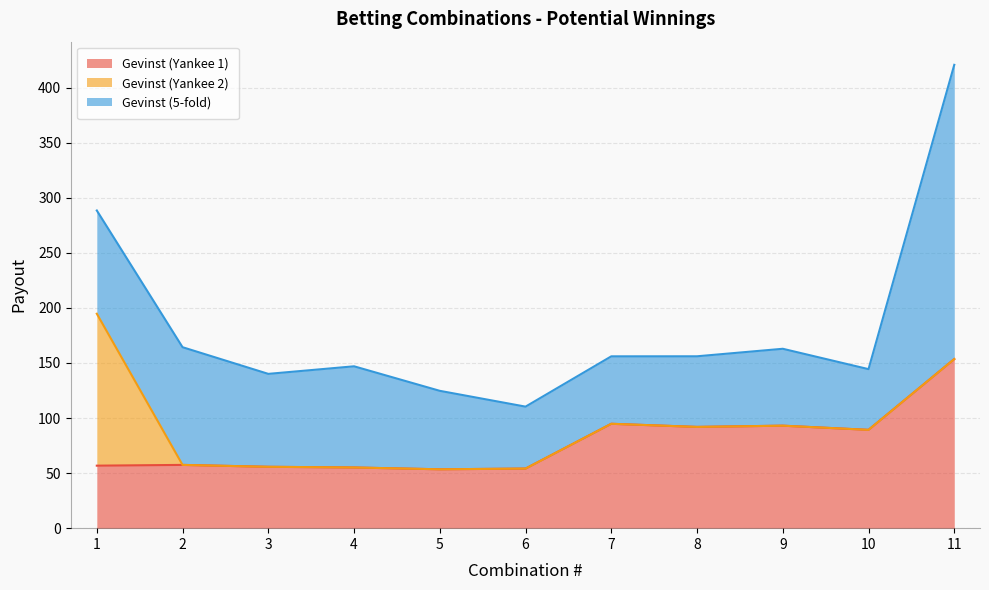

Is it true that Gevinst (5-fold) equals 61.2 at 7?

True